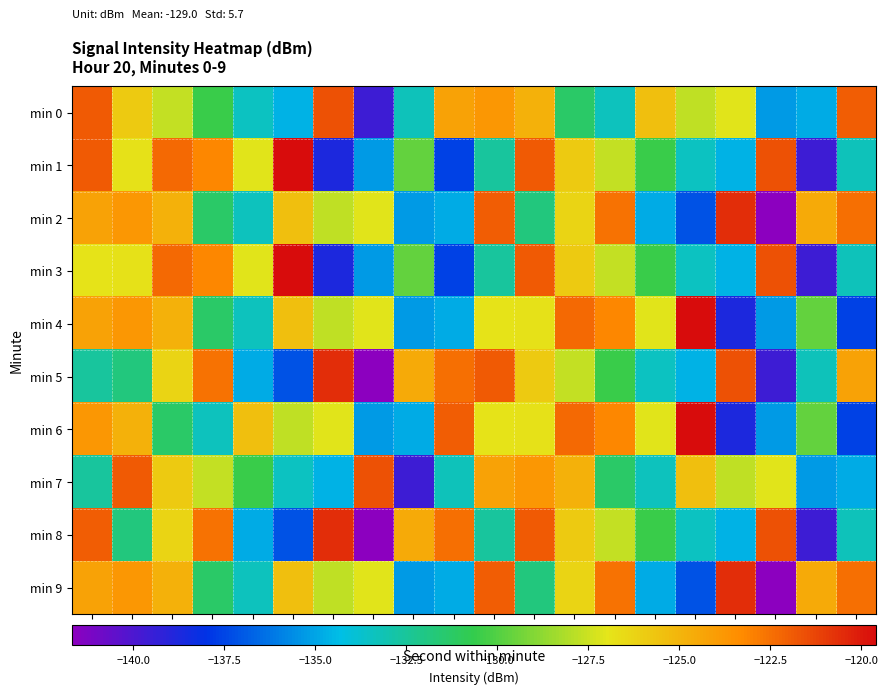

Reading left to right, what are all the values shown in this chart?

min 0: s0=-121.8	s2=-125.8	s4=-127.6	s6=-130.5	s8=-133.5	s10=-134.7	s12=-121.6	s14=-139.6	s16=-133.3	s18=-124.2	s20=-123.8	s22=-124.9	s24=-131.3	s26=-133.3	s28=-125.5	s30=-127.8	s32=-127.1	s34=-135.3	s36=-134.8	s38=-122.0
min 1: s0=-121.8	s2=-126.8	s4=-122.3	s6=-123.2	s8=-127.1	s10=-119.6	s12=-138.7	s14=-135.3	s16=-129.6	s18=-137.6	s20=-132.6	s22=-121.8	s24=-125.8	s26=-127.6	s28=-130.5	s30=-133.5	s32=-134.7	s34=-121.6	s36=-139.6	s38=-133.3
min 2: s0=-124.2	s2=-123.8	s4=-124.9	s6=-131.3	s8=-133.3	s10=-125.5	s12=-127.8	s14=-127.1	s16=-135.3	s18=-134.8	s20=-122.0	s22=-131.8	s24=-126.3	s26=-122.6	s28=-134.8	s30=-137.1	s32=-120.6	s34=-141.7	s36=-124.6	s38=-122.5
min 3: s0=-126.9	s2=-126.8	s4=-122.3	s6=-123.2	s8=-127.1	s10=-119.6	s12=-138.7	s14=-135.3	s16=-129.6	s18=-137.6	s20=-132.6	s22=-121.8	s24=-125.8	s26=-127.6	s28=-130.5	s30=-133.5	s32=-134.7	s34=-121.6	s36=-139.6	s38=-133.3
min 4: s0=-124.2	s2=-123.8	s4=-124.9	s6=-131.3	s8=-133.3	s10=-125.5	s12=-127.8	s14=-127.1	s16=-135.3	s18=-134.8	s20=-126.9	s22=-126.8	s24=-122.3	s26=-123.2	s28=-127.1	s30=-119.6	s32=-138.7	s34=-135.3	s36=-129.6	s38=-137.6
min 5: s0=-132.6	s2=-131.8	s4=-126.3	s6=-122.6	s8=-134.8	s10=-137.1	s12=-120.6	s14=-141.7	s16=-124.6	s18=-122.5	s20=-121.8	s22=-125.8	s24=-127.6	s26=-130.5	s28=-133.5	s30=-134.7	s32=-121.6	s34=-139.6	s36=-133.3	s38=-124.2
min 6: s0=-123.8	s2=-124.9	s4=-131.3	s6=-133.3	s8=-125.5	s10=-127.8	s12=-127.1	s14=-135.3	s16=-134.8	s18=-122.0	s20=-126.9	s22=-126.8	s24=-122.3	s26=-123.2	s28=-127.1	s30=-119.6	s32=-138.7	s34=-135.3	s36=-129.6	s38=-137.6
min 7: s0=-132.6	s2=-121.8	s4=-125.8	s6=-127.6	s8=-130.5	s10=-133.5	s12=-134.7	s14=-121.6	s16=-139.6	s18=-133.3	s20=-124.2	s22=-123.8	s24=-124.9	s26=-131.3	s28=-133.3	s30=-125.5	s32=-127.8	s34=-127.1	s36=-135.3	s38=-134.8
min 8: s0=-122.0	s2=-131.8	s4=-126.3	s6=-122.6	s8=-134.8	s10=-137.1	s12=-120.6	s14=-141.7	s16=-124.6	s18=-122.5	s20=-132.6	s22=-121.8	s24=-125.8	s26=-127.6	s28=-130.5	s30=-133.5	s32=-134.7	s34=-121.6	s36=-139.6	s38=-133.3
min 9: s0=-124.2	s2=-123.8	s4=-124.9	s6=-131.3	s8=-133.3	s10=-125.5	s12=-127.8	s14=-127.1	s16=-135.3	s18=-134.8	s20=-122.0	s22=-131.8	s24=-126.3	s26=-122.6	s28=-134.8	s30=-137.1	s32=-120.6	s34=-141.7	s36=-124.6	s38=-122.5